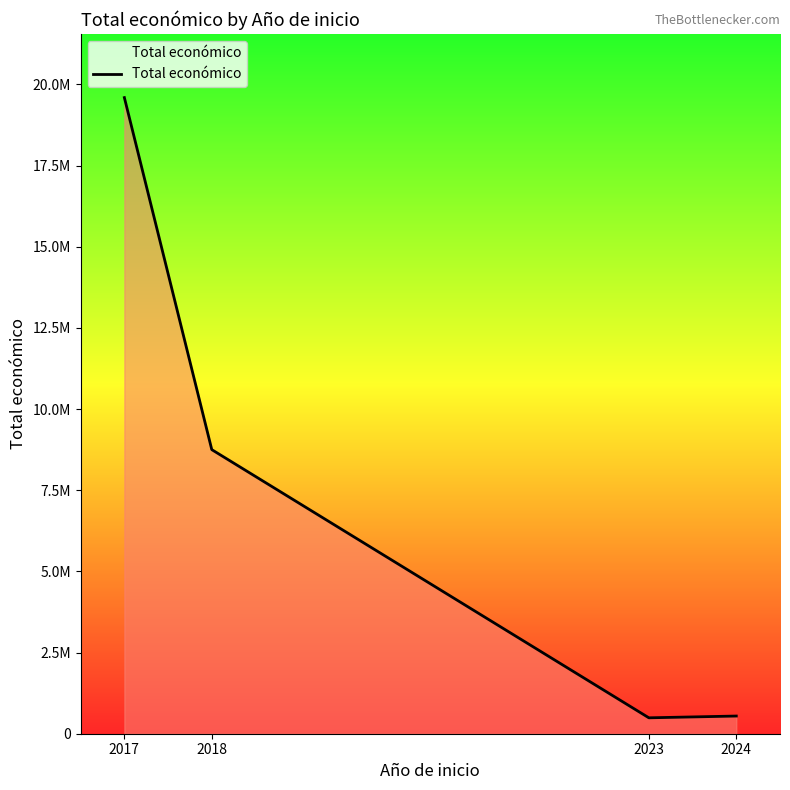

Approximately how many times larger is the value at 2024 compared to 2018?

0.1